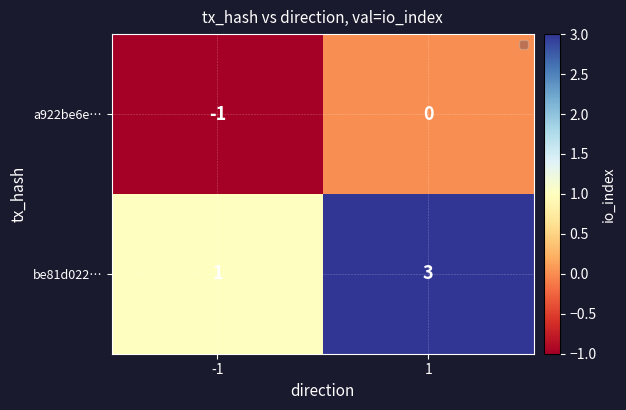

Count the number of categories in the chart.

2